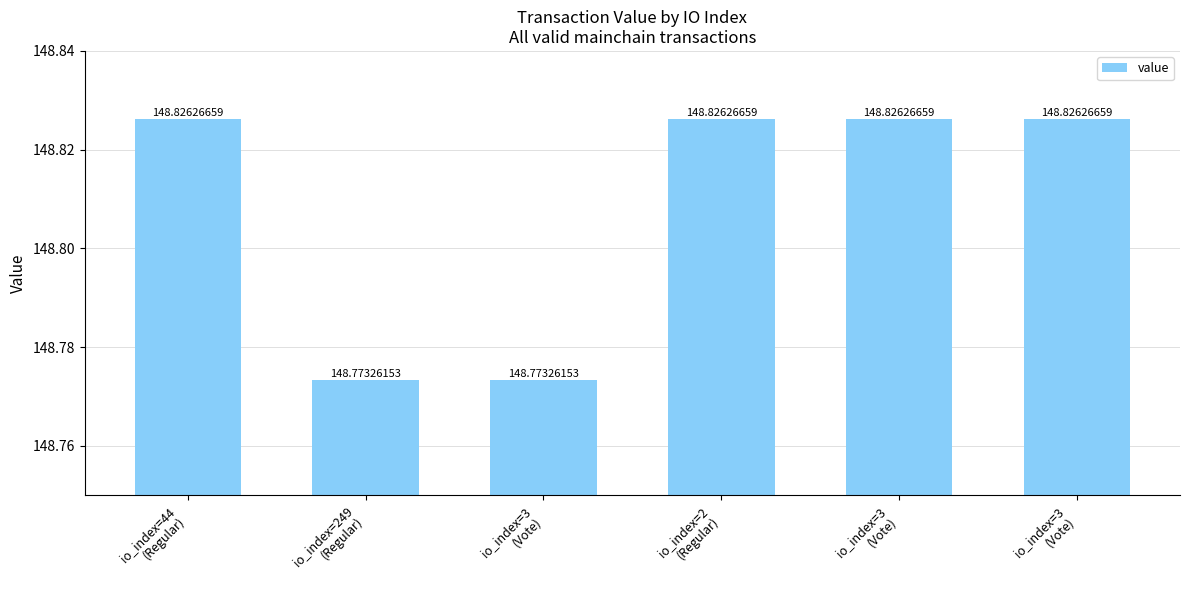

How many series are shown in this chart?

1